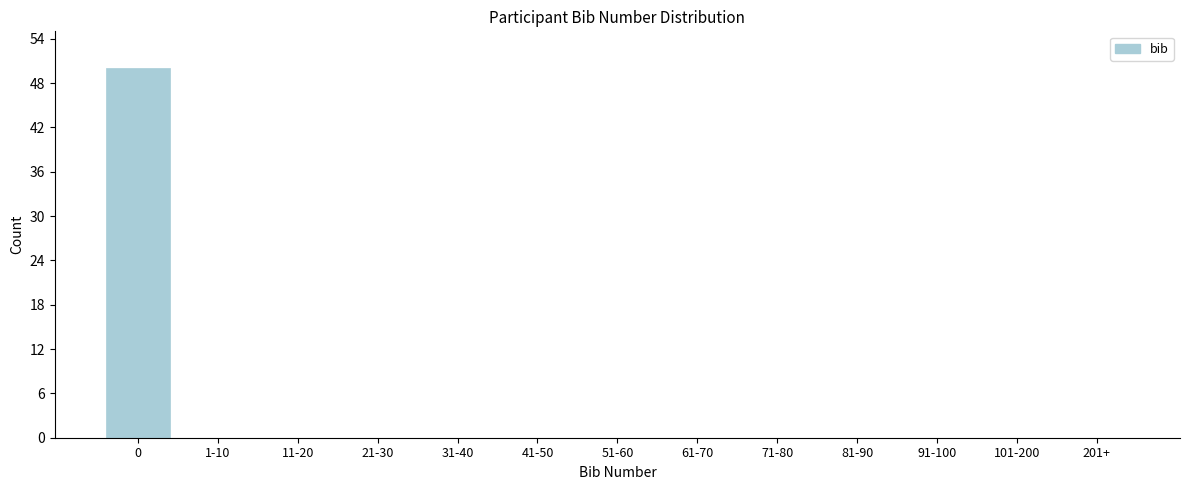

Reading right to left, what are all the values shown in this chart?

201+=0	101-200=0	91-100=0	81-90=0	71-80=0	61-70=0	51-60=0	41-50=0	31-40=0	21-30=0	11-20=0	1-10=0	0=50